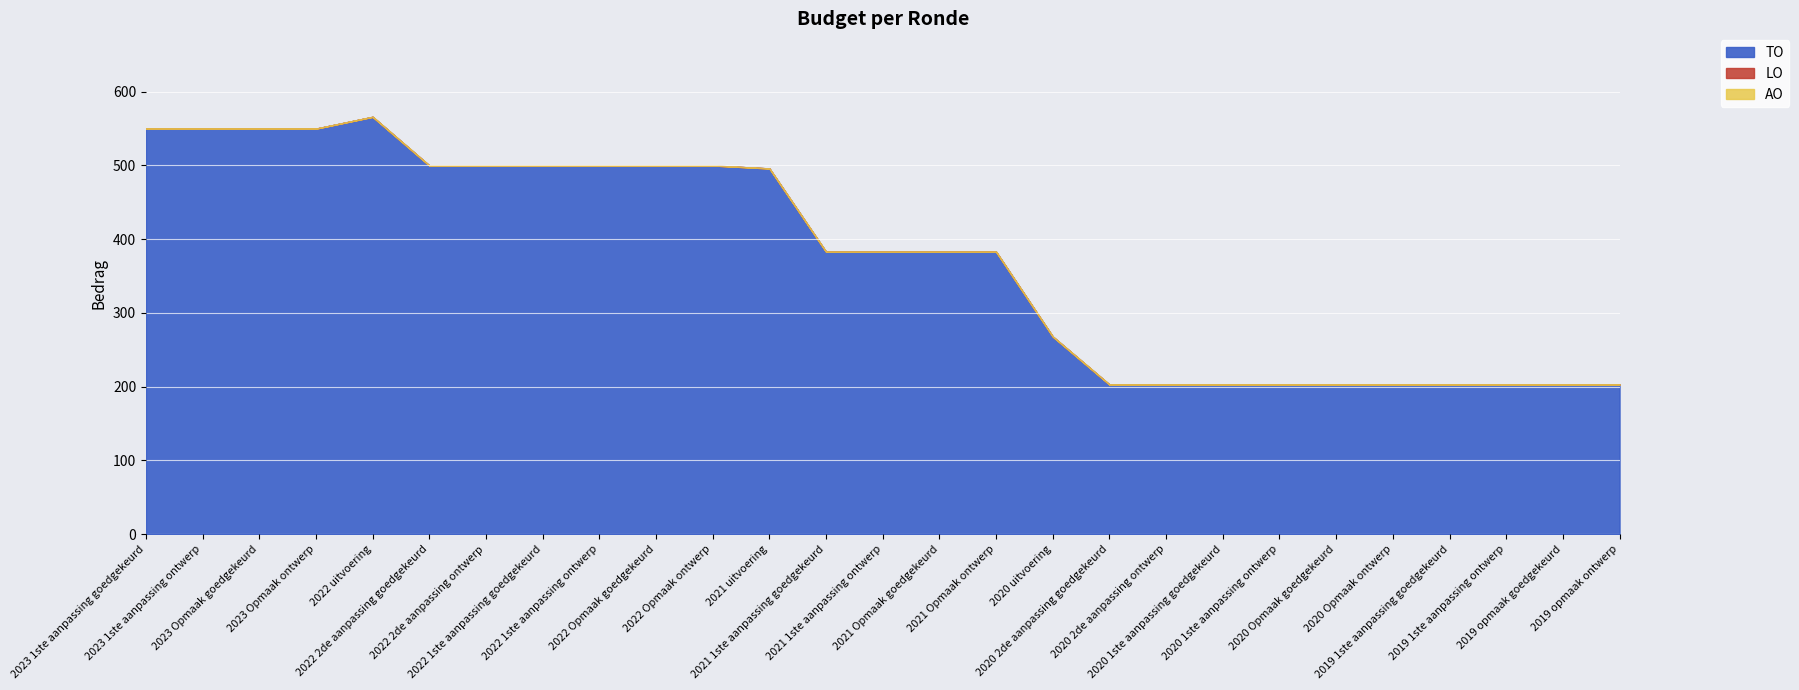

Rank the categories by LO value from highest to lowest.

2023 1ste aanpassing goedgekeurd, 2023 1ste aanpassing ontwerp, 2023 Opmaak goedgekeurd, 2023 Opmaak ontwerp, 2022 uitvoering, 2022 2de aanpassing goedgekeurd, 2022 2de aanpassing ontwerp, 2022 1ste aanpassing goedgekeurd, 2022 1ste aanpassing ontwerp, 2022 Opmaak goedgekeurd, 2022 Opmaak ontwerp, 2021 uitvoering, 2021 1ste aanpassing goedgekeurd, 2021 1ste aanpassing ontwerp, 2021 Opmaak goedgekeurd, 2021 Opmaak ontwerp, 2020 uitvoering, 2020 2de aanpassing goedgekeurd, 2020 2de aanpassing ontwerp, 2020 1ste aanpassing goedgekeurd, 2020 1ste aanpassing ontwerp, 2020 Opmaak goedgekeurd, 2020 Opmaak ontwerp, 2019 1ste aanpassing goedgekeurd, 2019 1ste aanpassing ontwerp, 2019 opmaak goedgekeurd, 2019 opmaak ontwerp